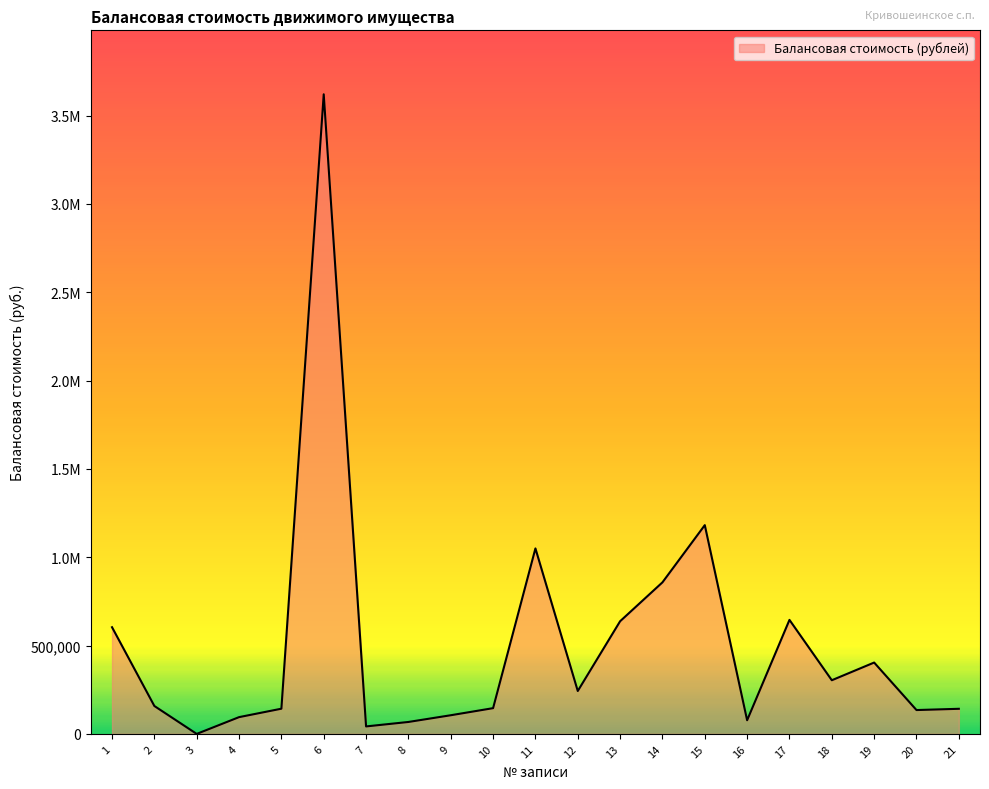

Which has a higher value, 12 or 20?

12